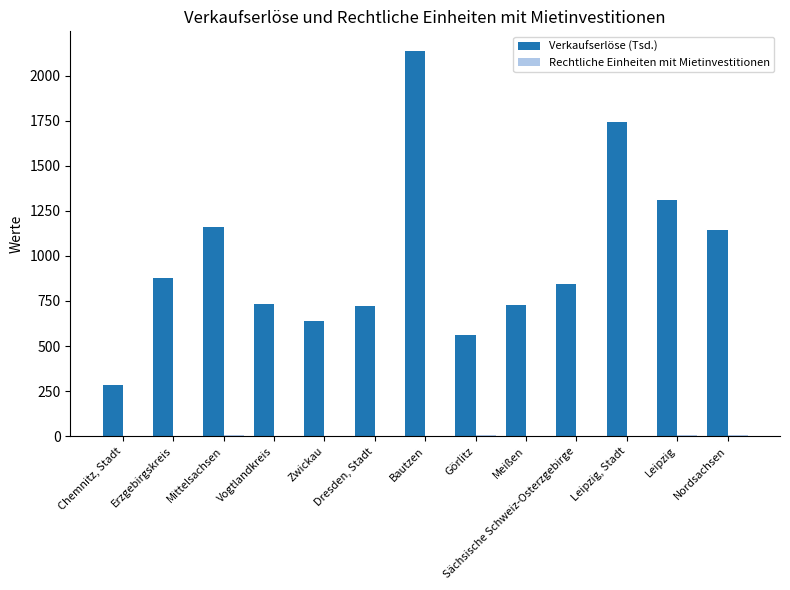

At which label does Verkaufserlöse (Tsd.) reach its peak?

Bautzen